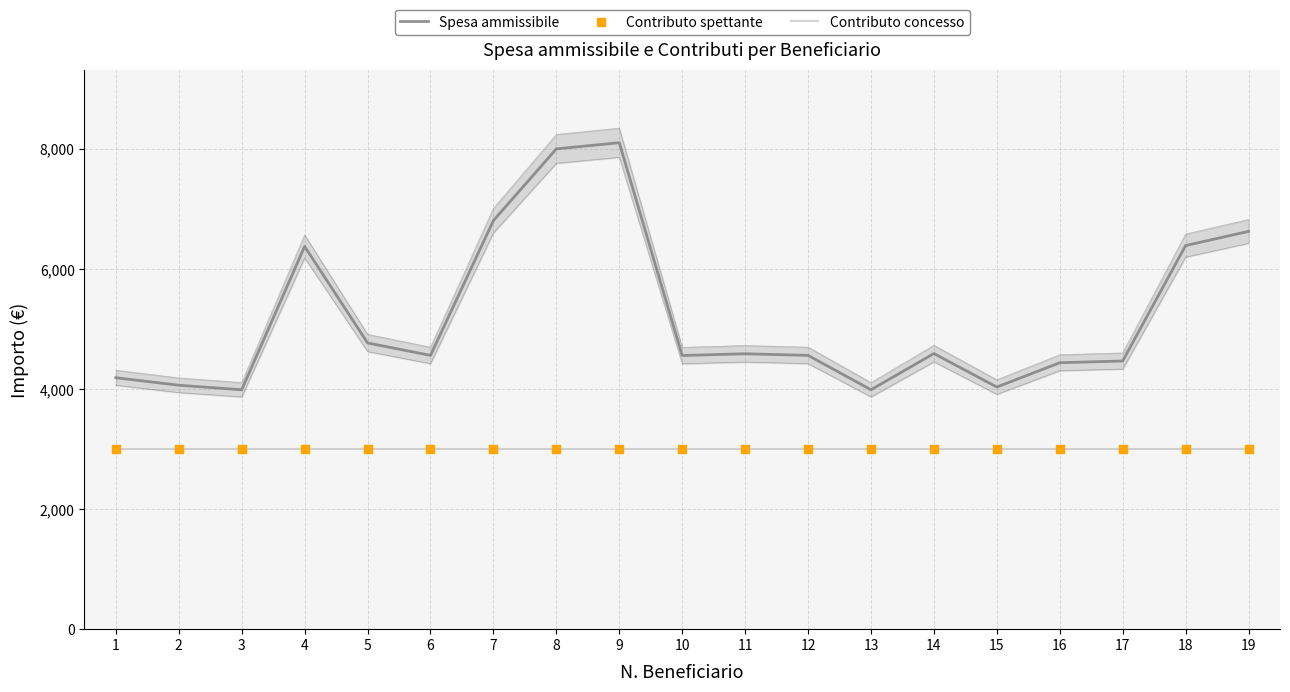

At how many categories does at least one series exceed 6827?

2